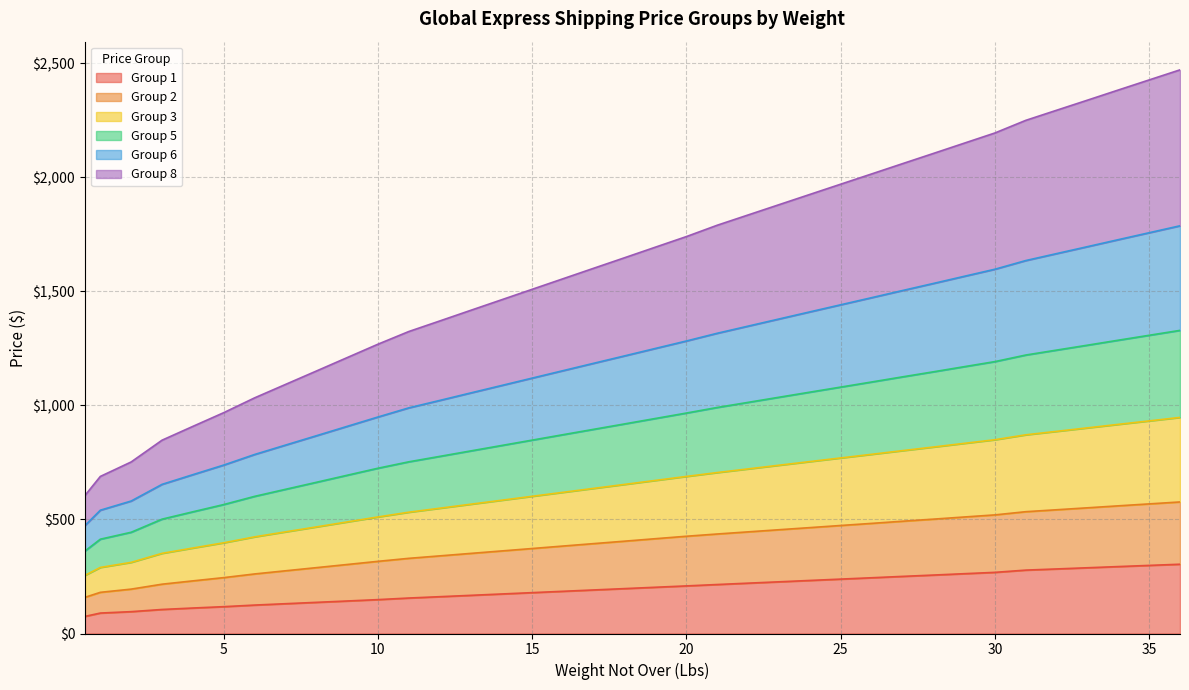

What is the value of the Group 6 point at the 23rd from the left?

1347.4